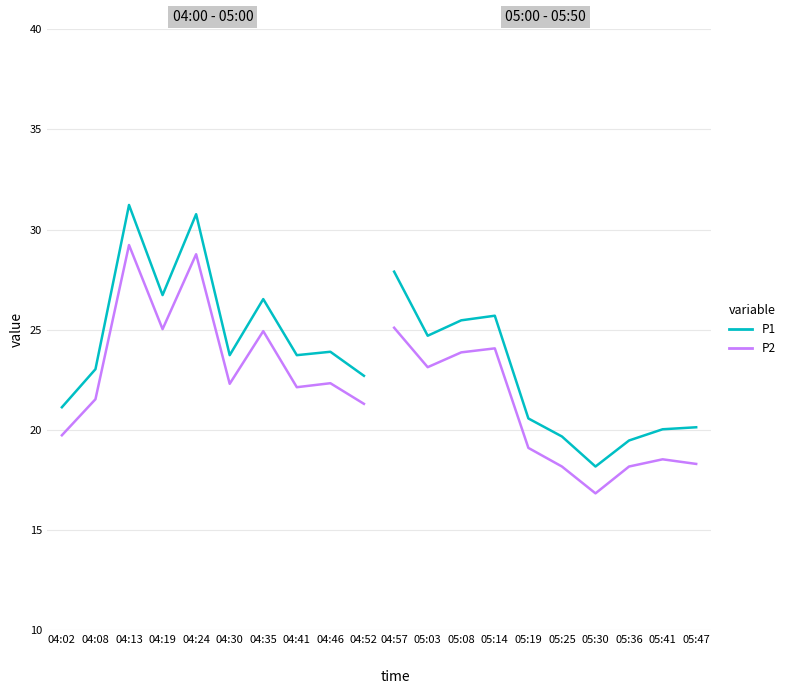

What are all the series names shown in the legend?

P1, P2